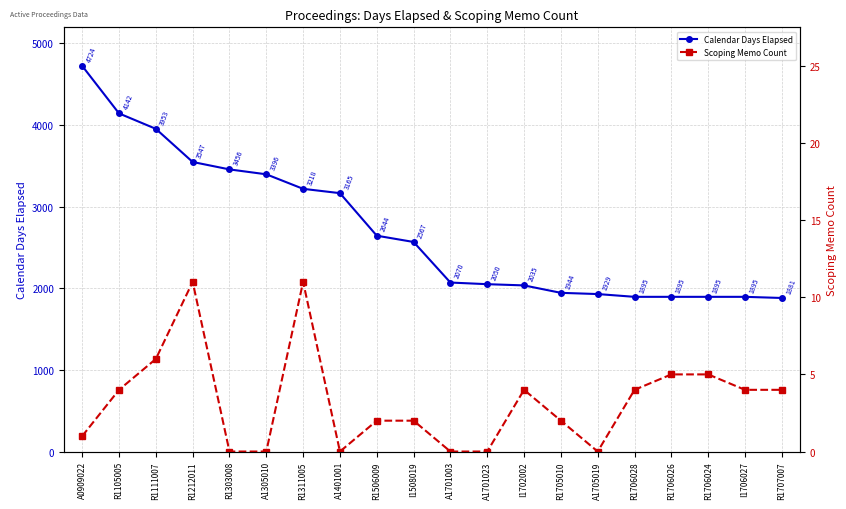

List the series in order of their peak value, lowest first.

Scoping Memo Count, Calendar Days Elapsed